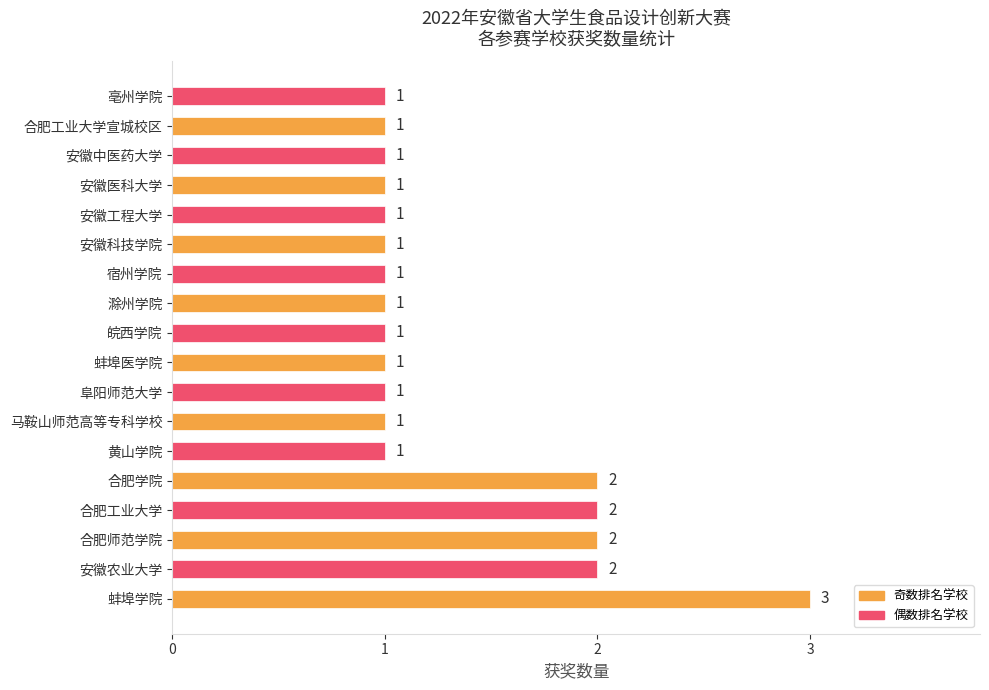

Reading bottom to top, list all the values displayed in this chart.

蚌埠学院=3	安徽农业大学=2	合肥师范学院=2	合肥工业大学=2	合肥学院=2	黄山学院=1	马鞍山师范高等专科学校=1	阜阳师范大学=1	蚌埠医学院=1	皖西学院=1	滁州学院=1	宿州学院=1	安徽科技学院=1	安徽工程大学=1	安徽医科大学=1	安徽中医药大学=1	合肥工业大学宣城校区=1	亳州学院=1